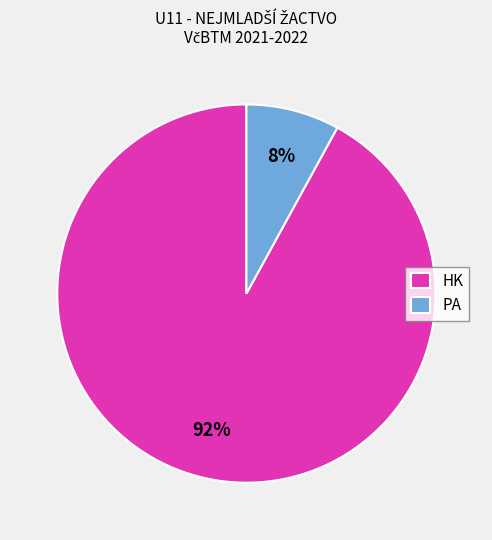

How many segments does this pie chart have?

2